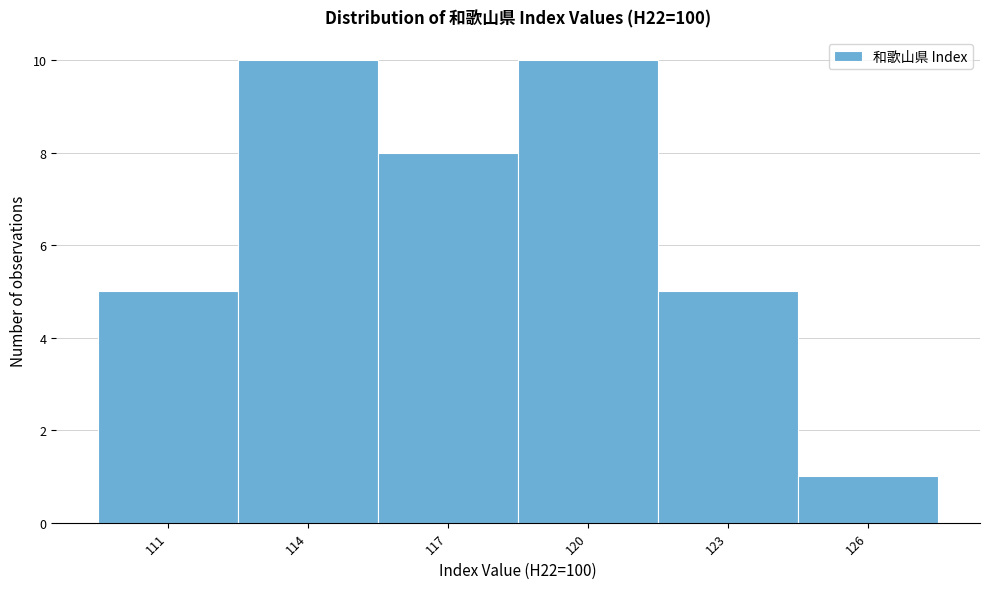

Reading right to left, what are all the values shown in this chart?

126=1	123=5	120=10	117=8	114=10	111=5